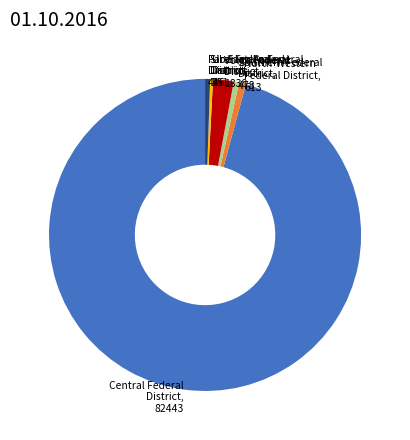

True or false: Ural Federal District, 251 accounts for 0% of the total.

True